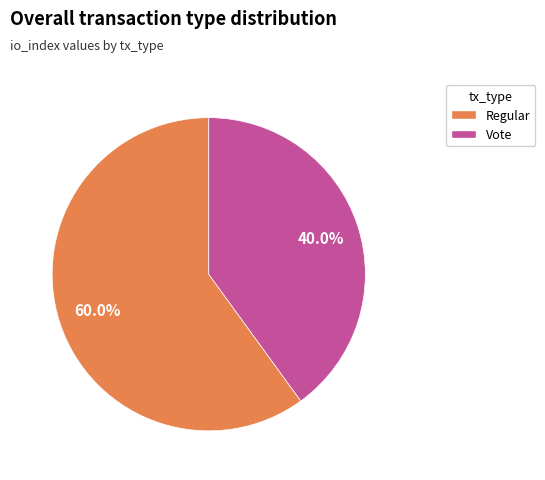

To the nearest percent, what portion does Vote represent?

40%